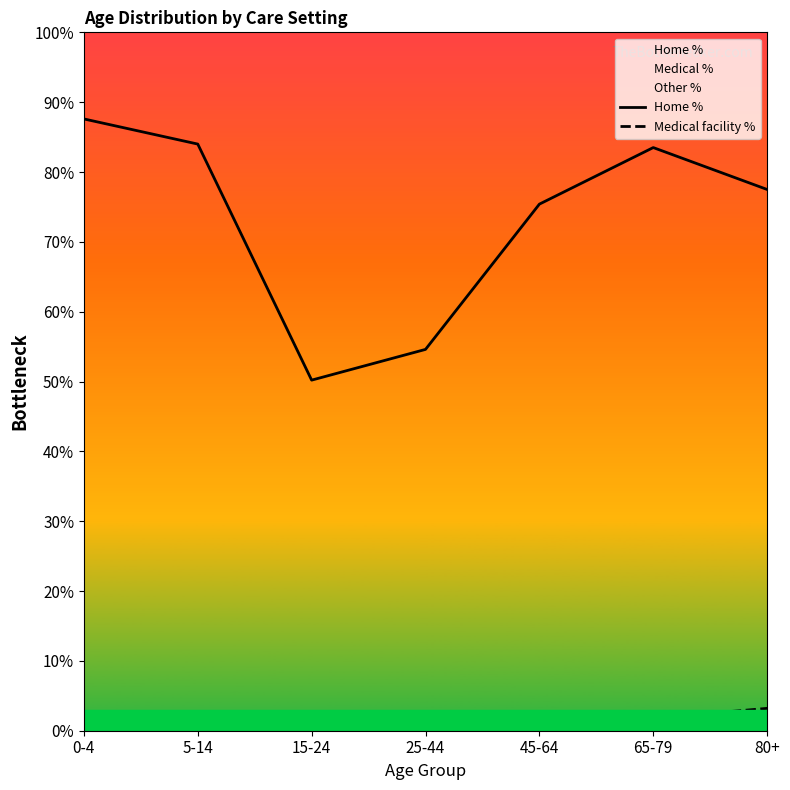

Count the number of data series in this chart.

2